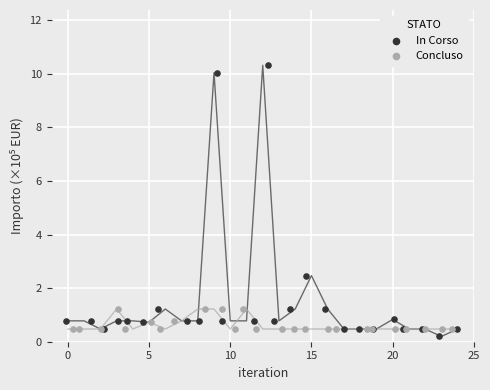

Which series reaches the maximum Y coordinate?

In Corso